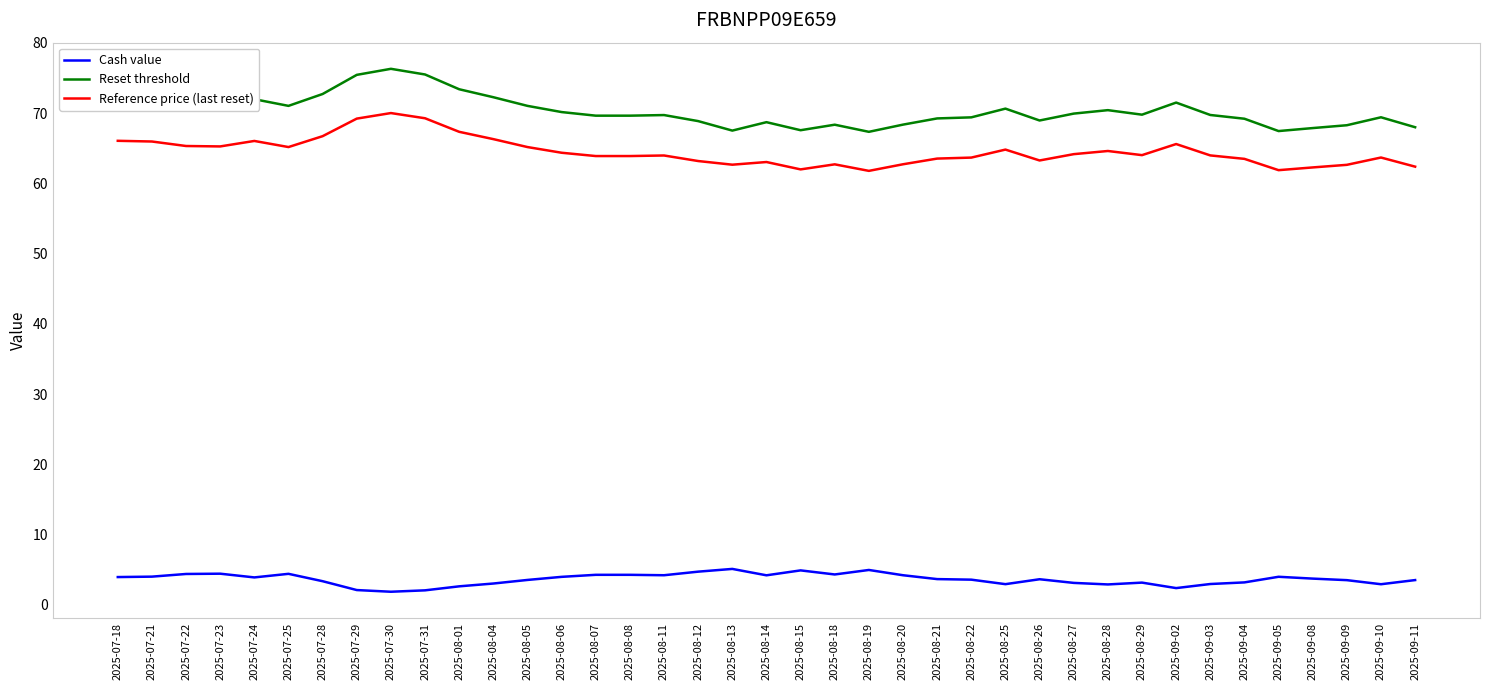

What position from the right is 2025-09-02?

8